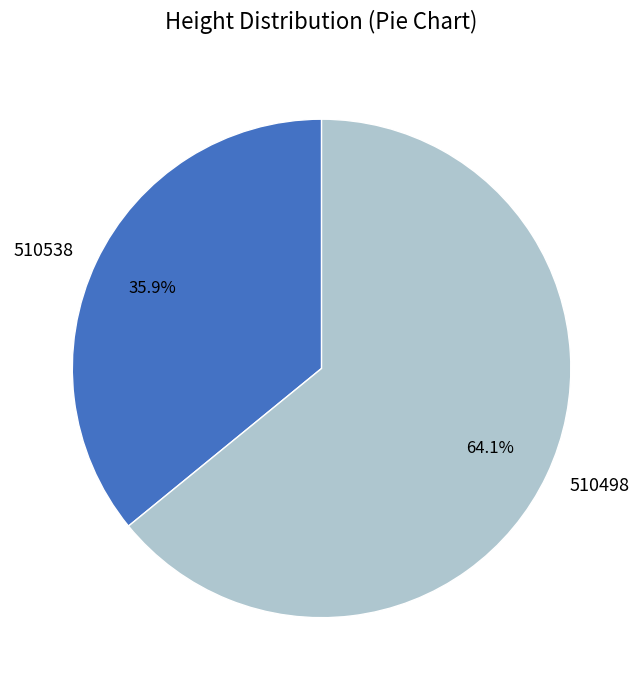

Approximately how many times larger is the value at 510538 compared to 510498?

0.6